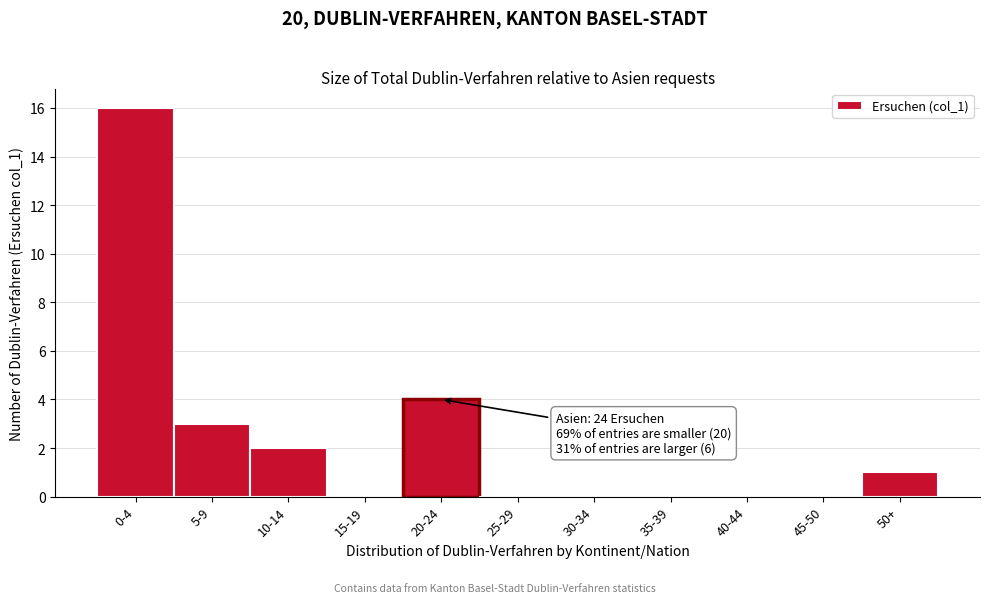

Reading right to left, extract all data points from this chart.

50+=1	45-50=0	40-44=0	35-39=0	30-34=0	25-29=0	20-24=4	15-19=0	10-14=2	5-9=3	0-4=16